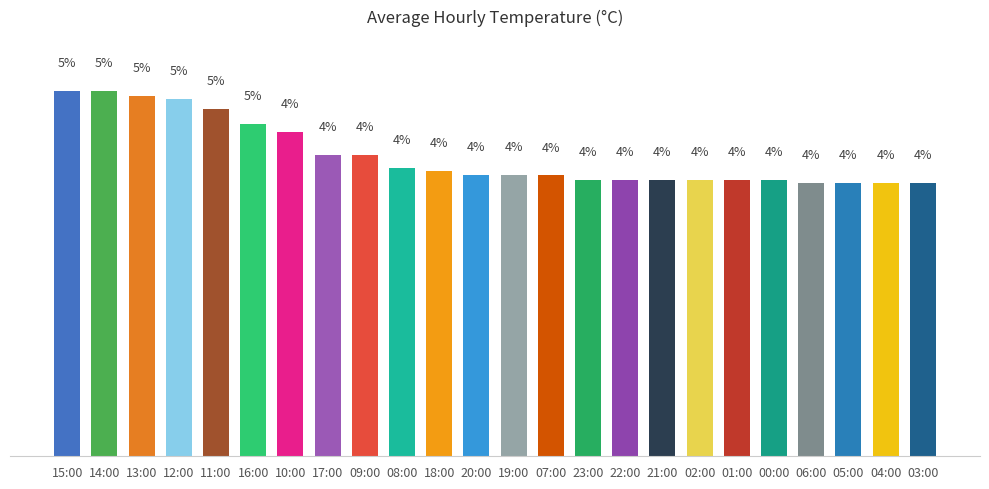

Between 01:00 and 16:00, which is larger?

16:00